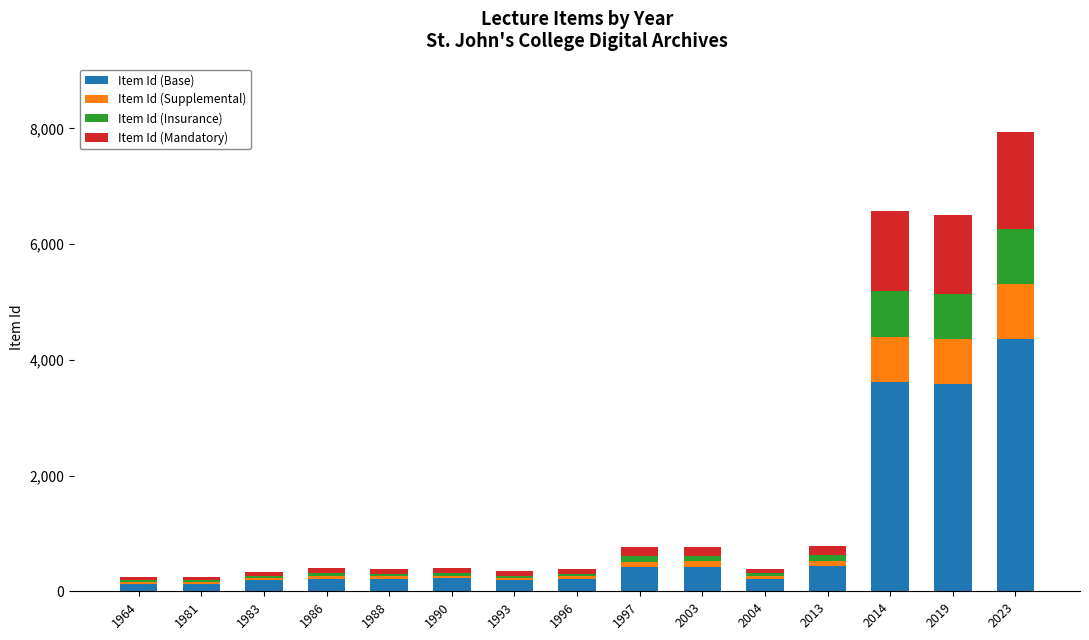

At which category is the sum across all series the highest?

2023